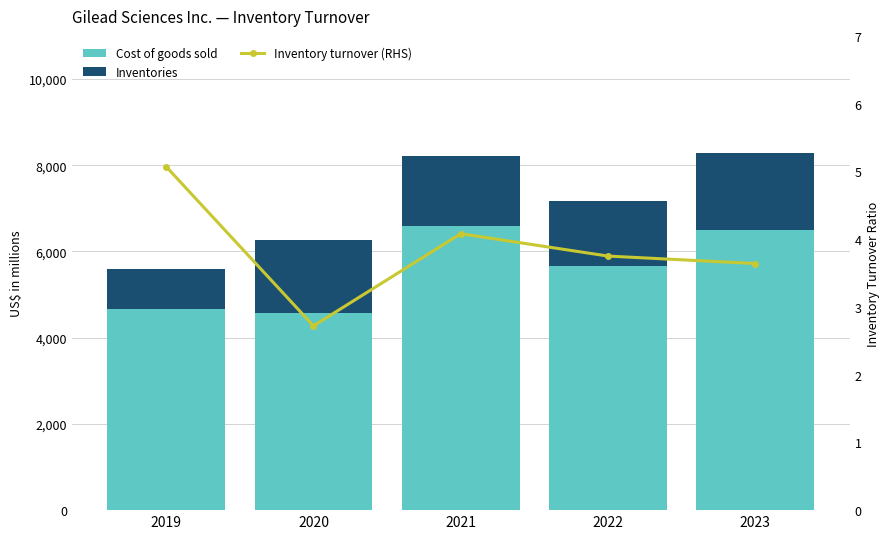

How many values in the Cost of goods sold series are below 5657?

2